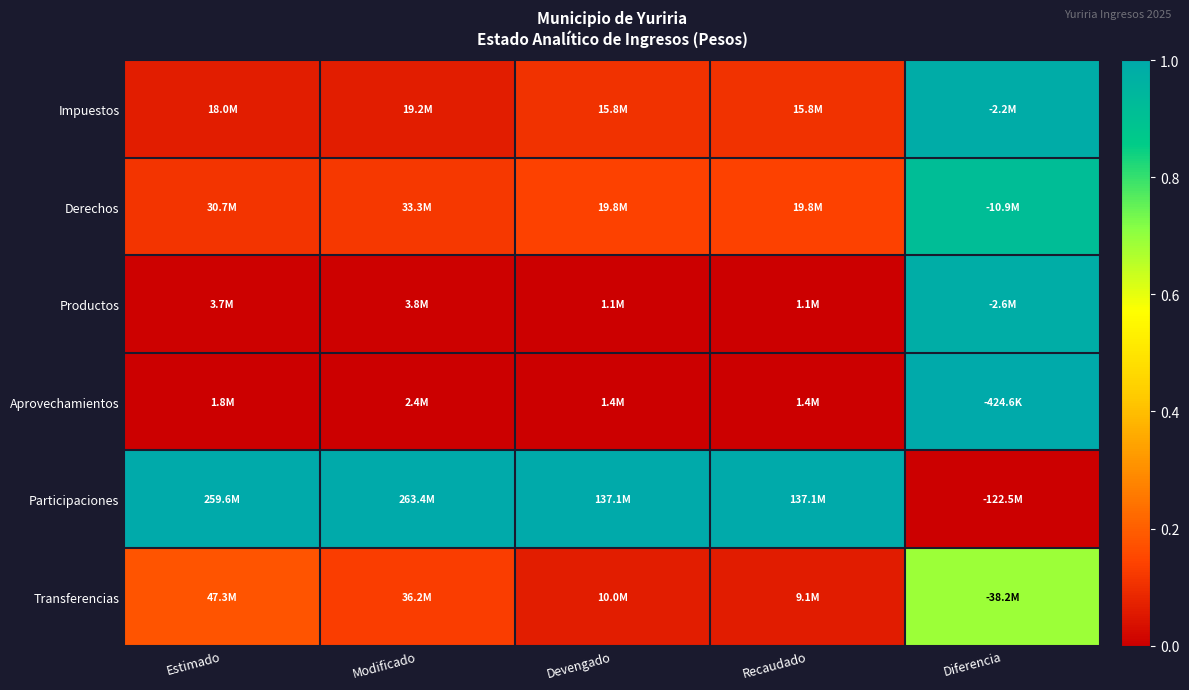

Which series has the largest total across all categories?

Participaciones